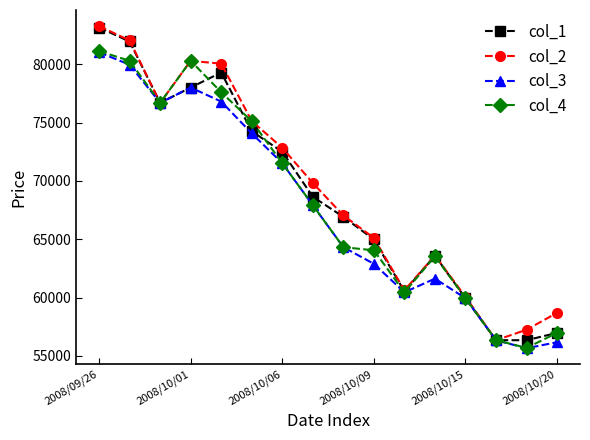

True or false: col_1 has more than 2 interior local peaks.

False